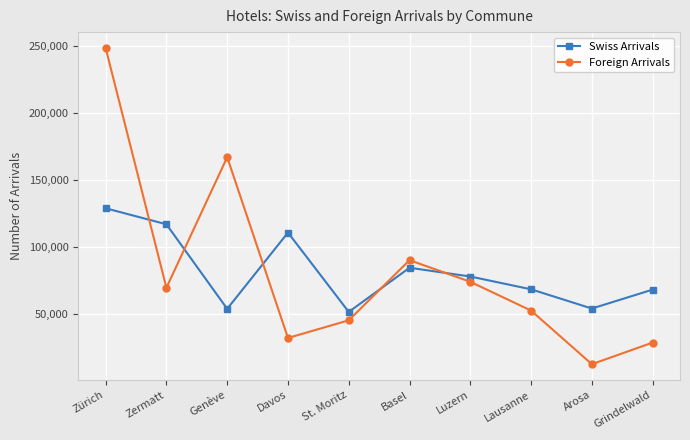

What is the sum of the Foreign Arrivals values at Davos and Zermatt?

102326